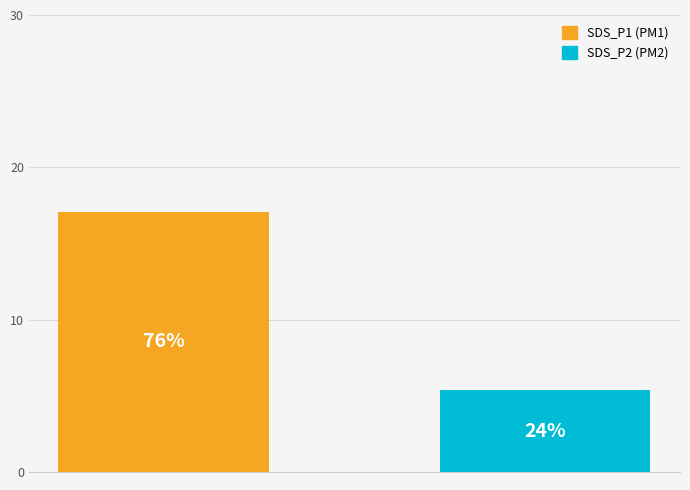

How many bars are there in total?

2